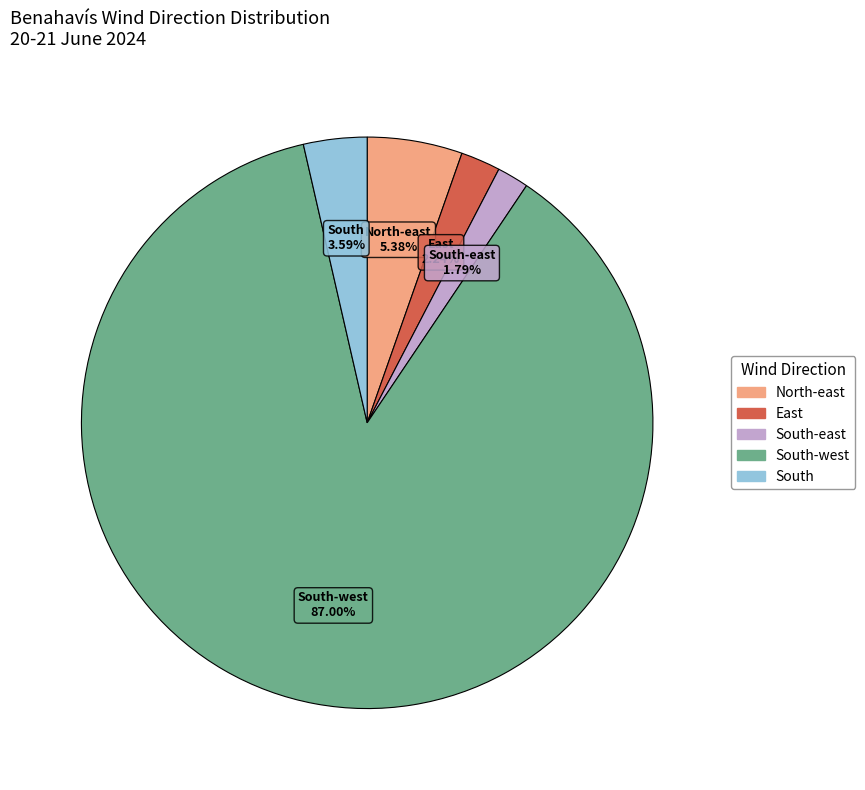

How many segments does this pie chart have?

5